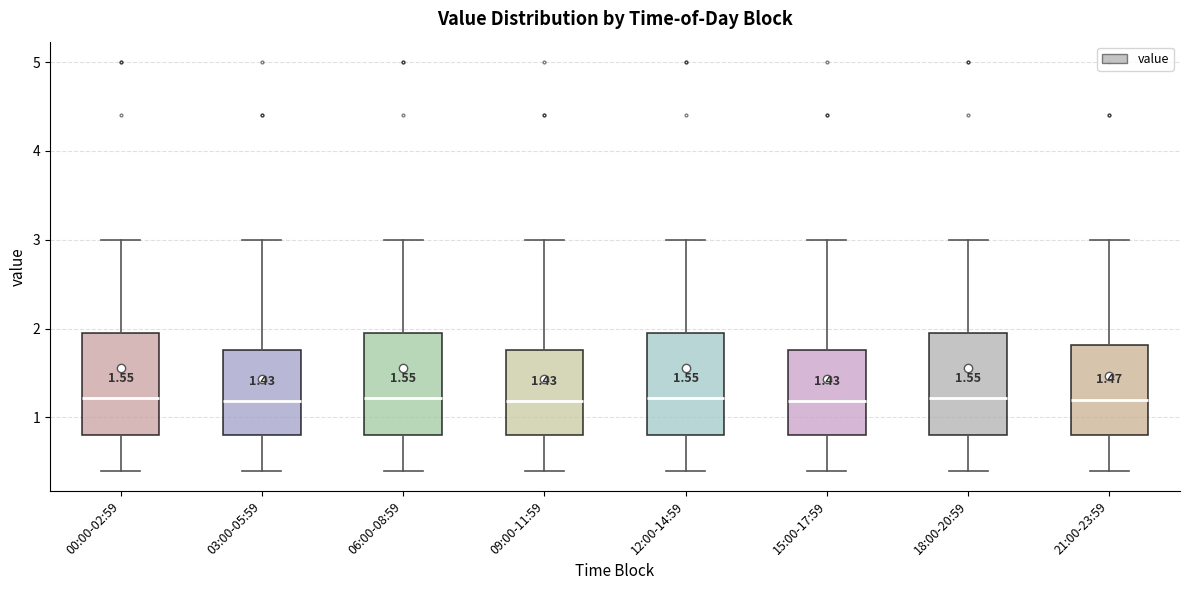

Reading left to right, read every box against the y-axis: the position of its median line, the range the box covers, and the ends of its whiskers. The values are not printed on the chart, so give them approximately, as read against the axis.

00:00-02:59: median 1.2, box 0.8 to 2.0, whiskers 0.4 to 3.0
03:00-05:59: median 1.2, box 0.8 to 1.8, whiskers 0.4 to 3.0
06:00-08:59: median 1.2, box 0.8 to 2.0, whiskers 0.4 to 3.0
09:00-11:59: median 1.2, box 0.8 to 1.8, whiskers 0.4 to 3.0
12:00-14:59: median 1.2, box 0.8 to 2.0, whiskers 0.4 to 3.0
15:00-17:59: median 1.2, box 0.8 to 1.8, whiskers 0.4 to 3.0
18:00-20:59: median 1.2, box 0.8 to 2.0, whiskers 0.4 to 3.0
21:00-23:59: median 1.2, box 0.8 to 1.8, whiskers 0.4 to 3.0